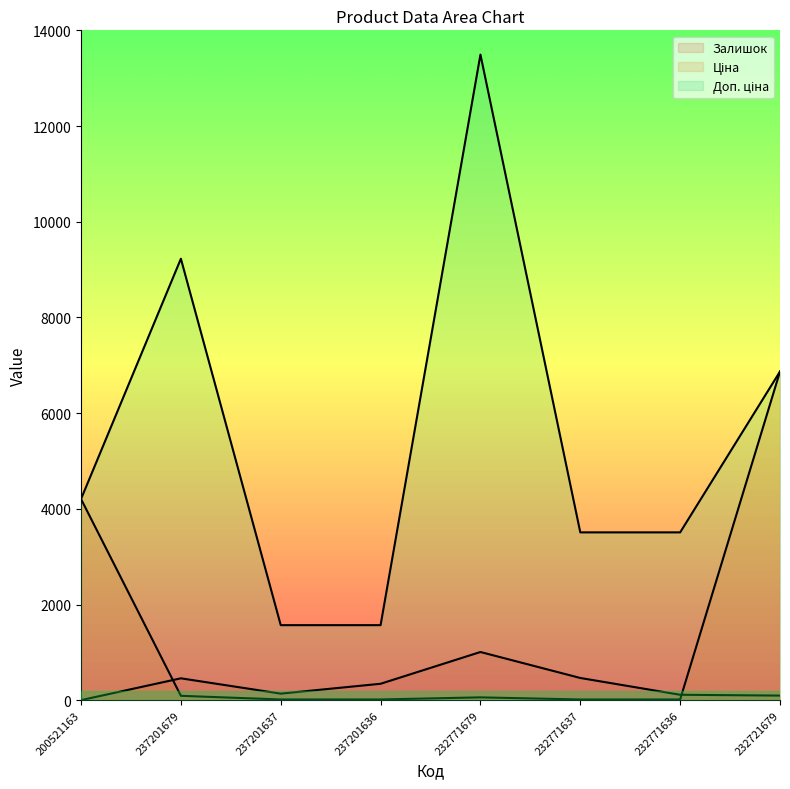

Rank the categories by Залишок value from lowest to highest.

200521163, 232721679, 232771636, 237201637, 237201636, 237201679, 232771637, 232771679